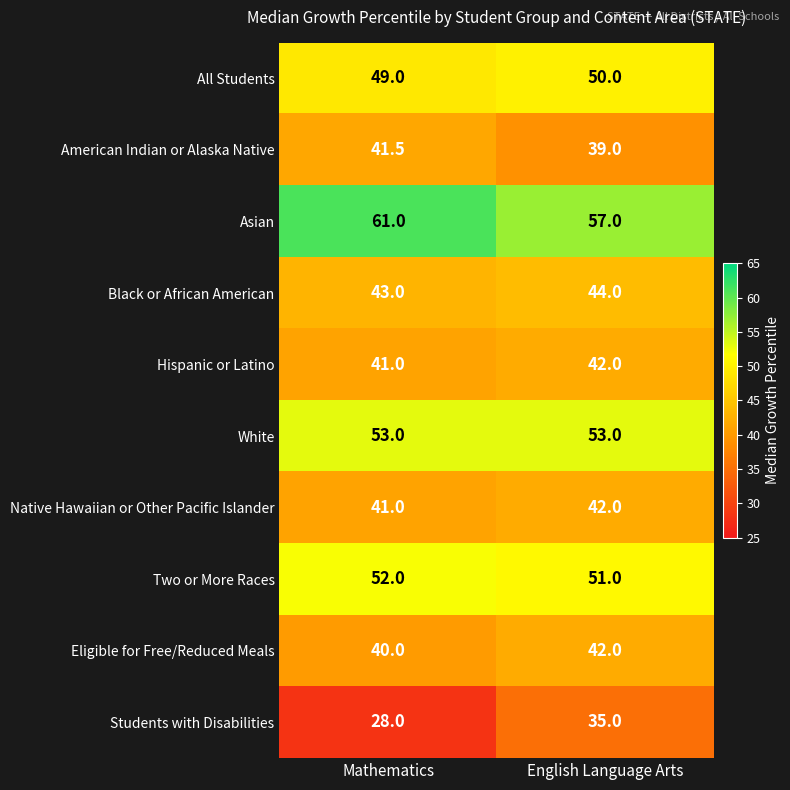

At how many categories does at least one series exceed 43?

2